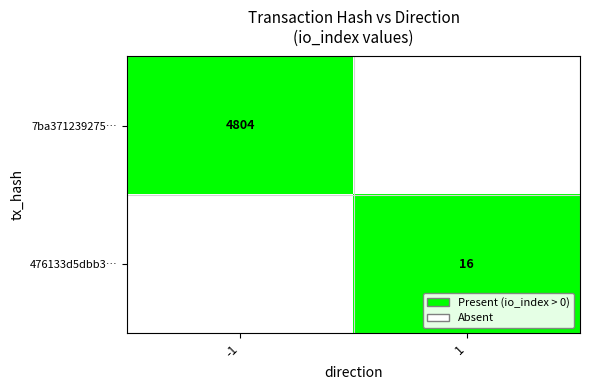

Between 1 and -1, which is larger?

-1